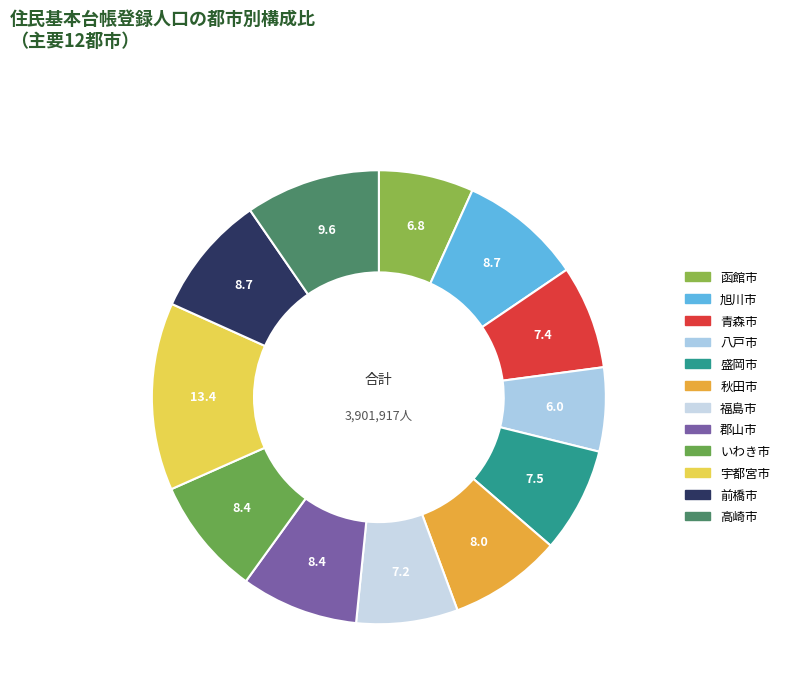

To the nearest percent, what is the difference between the 八戸市 and 秋田市 slice percentages?

2%